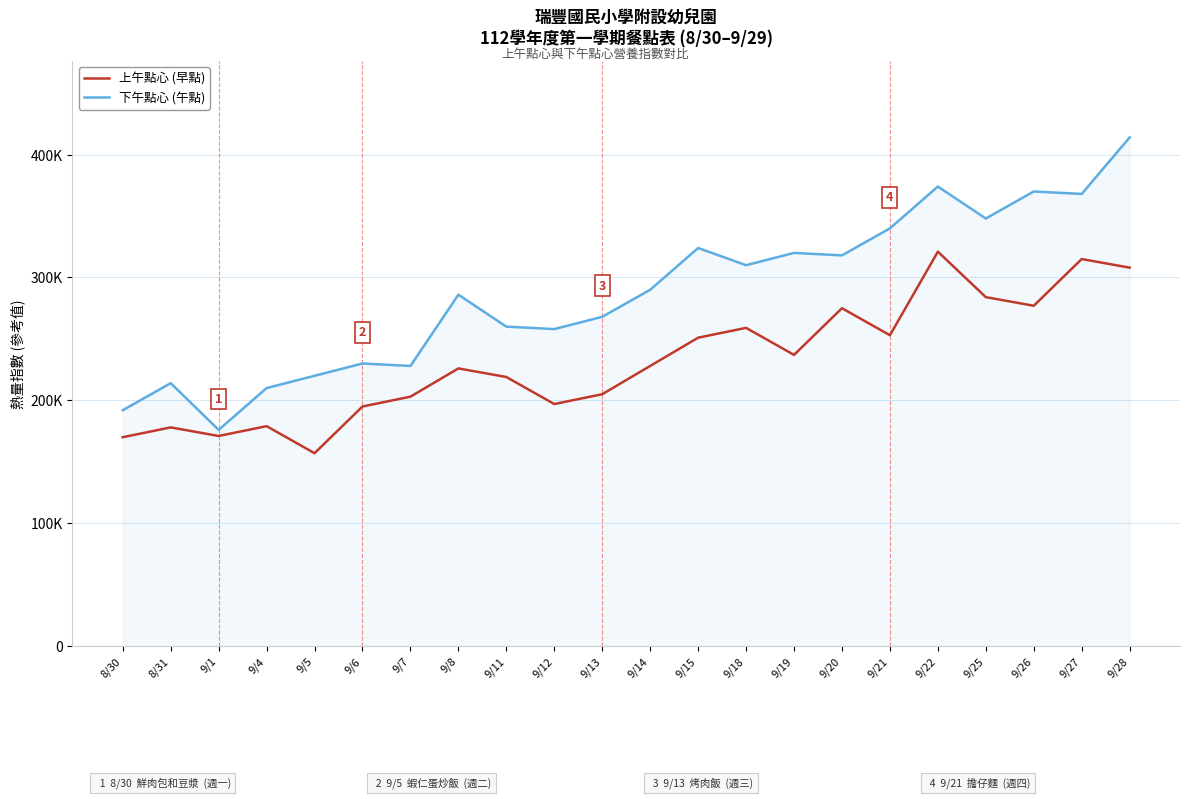

What is the label of the 10th point from the right?

9/15